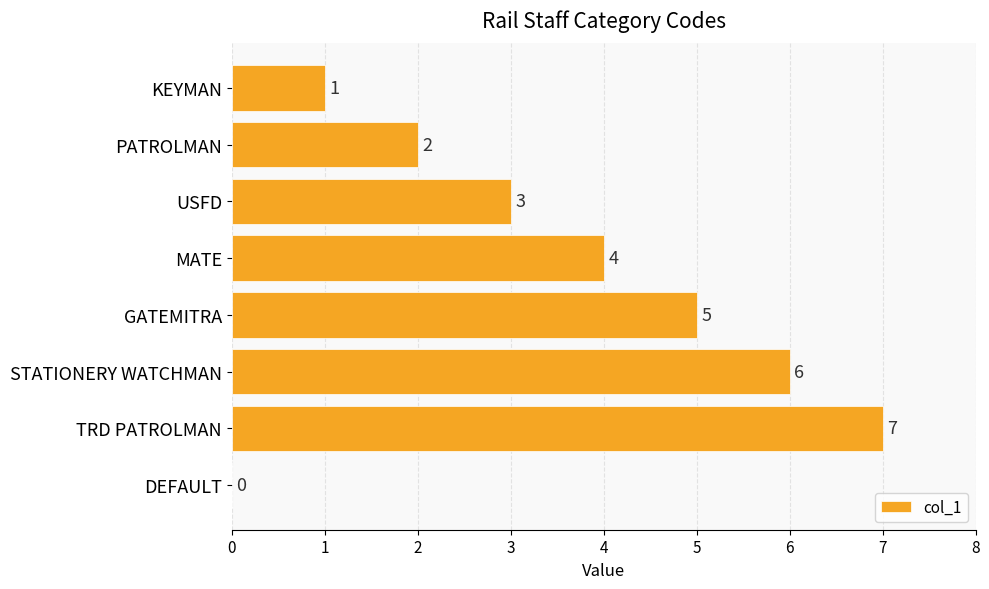

How many data points does each series have?

8